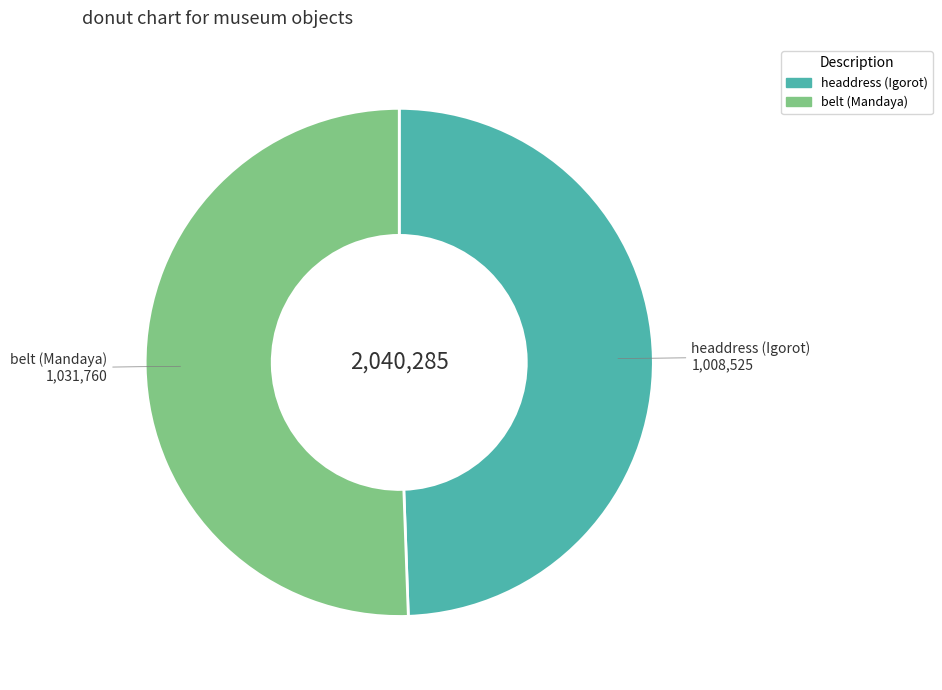

Between belt (Mandaya) and headdress (Igorot), which is larger?

belt (Mandaya)